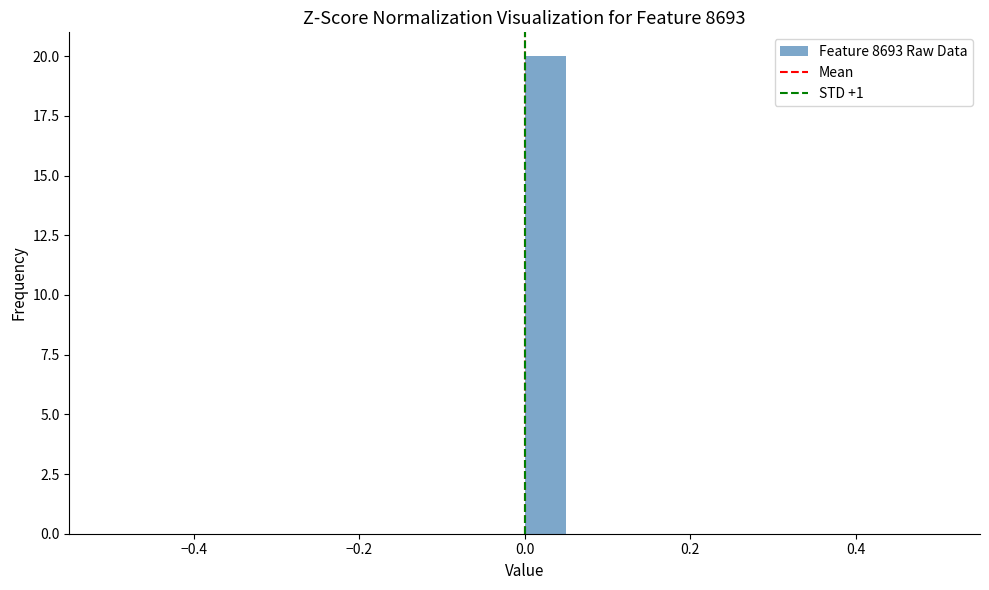

Read against the x-axis, roughly where is the centre of the tallest bar?

0.02